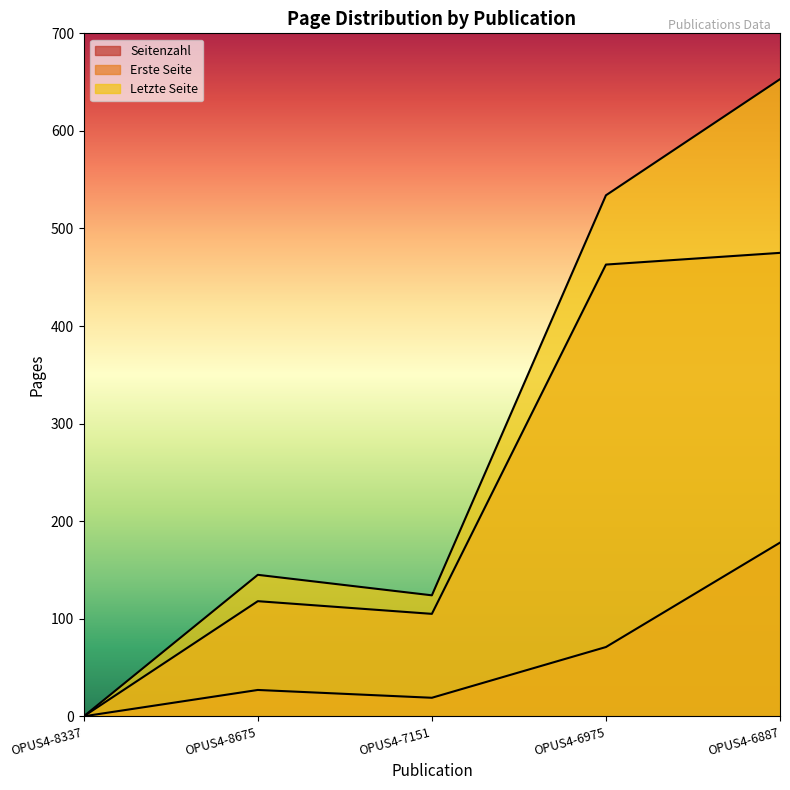

Which has a higher value, OPUS4-8337 or OPUS4-8675?

OPUS4-8675